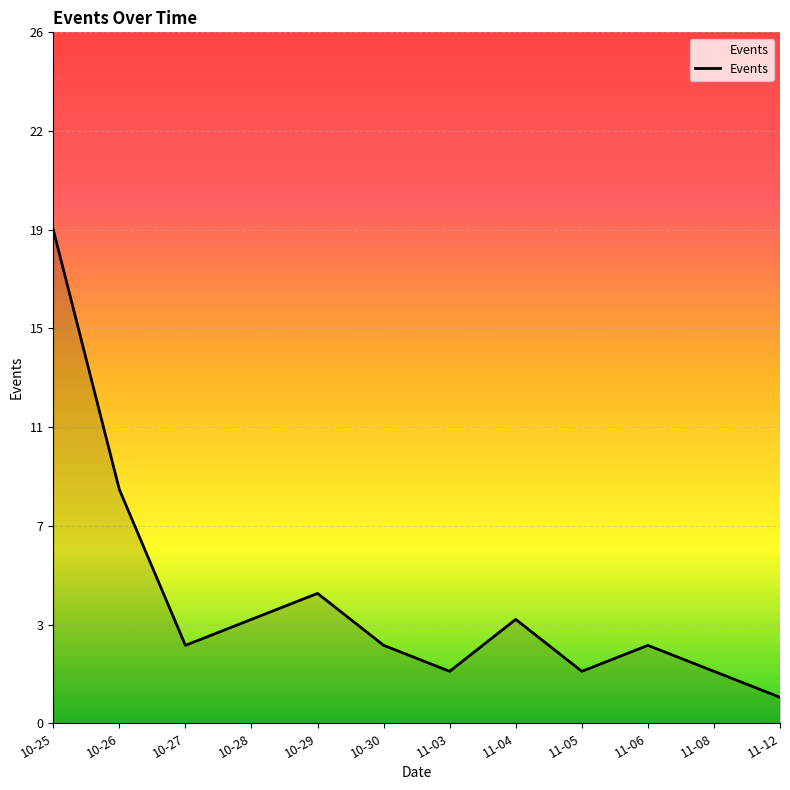

Where is the first local maximum?

10-29